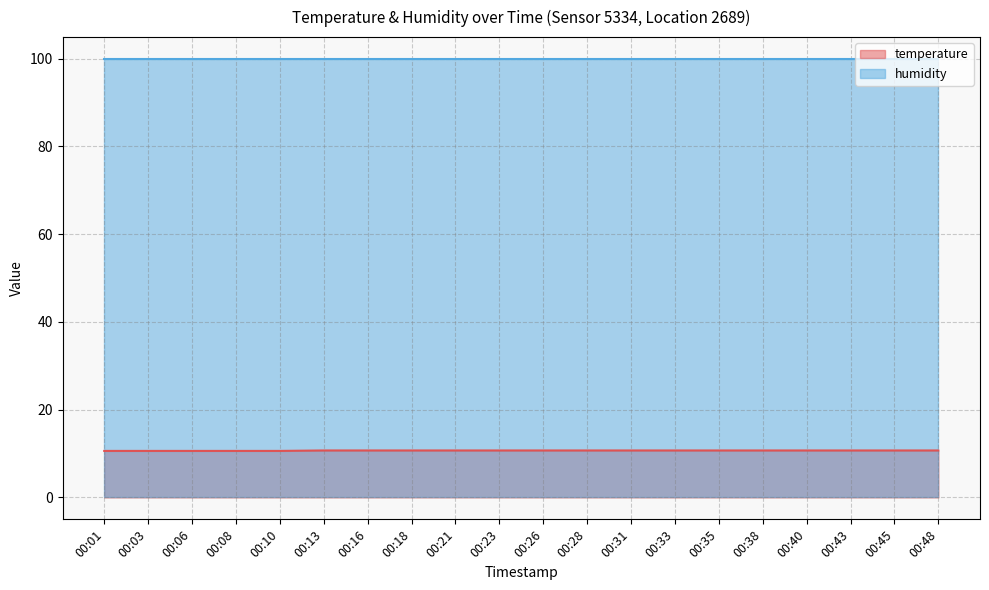

How many distinct data groups are displayed?

2